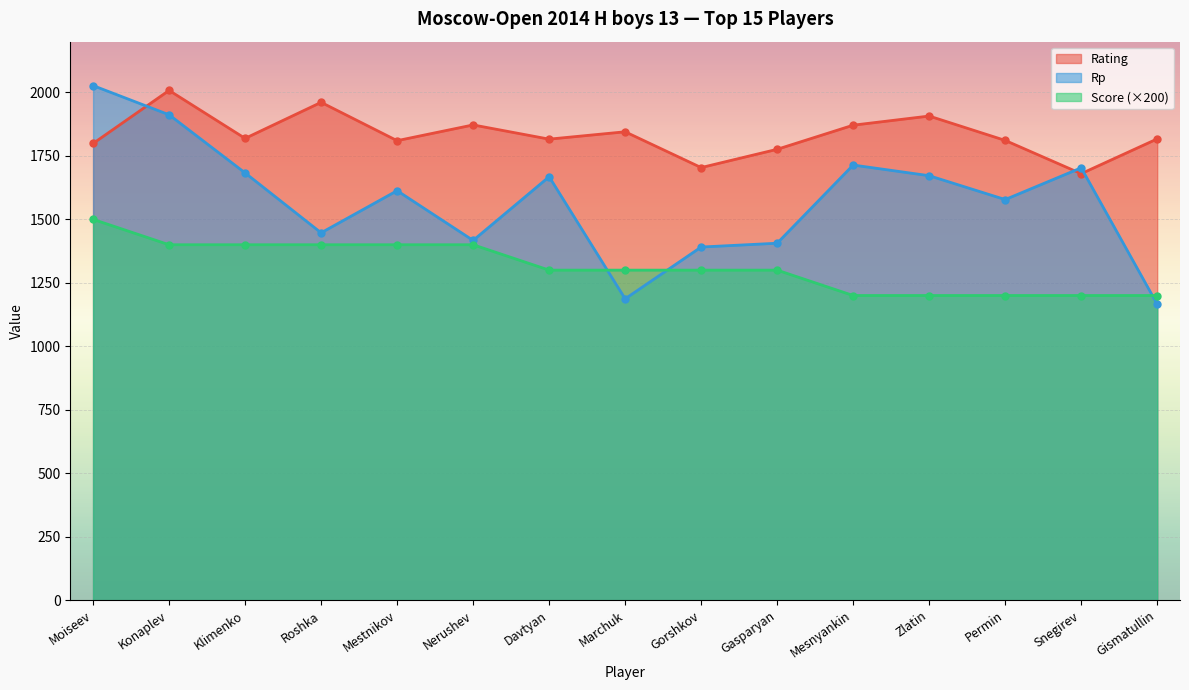

Reading left to right, extract all data points from this chart.

Rating: Moiseev=1799	Konaplev=2008	Klimenko=1819	Roshka=1961	Mestnikov=1810	Nerushev=1872	Davtyan=1816	Marchuk=1845	Gorshkov=1704	Gasparyan=1776	Mesnyankin=1871	Zlatin=1907	Permin=1811	Snegirev=1680	Gismatullin=1817
Rp: Moiseev=2027	Konaplev=1912	Klimenko=1683	Roshka=1447	Mestnikov=1613	Nerushev=1417	Davtyan=1668	Marchuk=1187	Gorshkov=1391	Gasparyan=1406	Mesnyankin=1714	Zlatin=1672	Permin=1578	Snegirev=1703	Gismatullin=1166
Score: Moiseev=1500	Konaplev=1400	Klimenko=1400	Roshka=1400	Mestnikov=1400	Nerushev=1400	Davtyan=1300	Marchuk=1300	Gorshkov=1300	Gasparyan=1300	Mesnyankin=1200	Zlatin=1200	Permin=1200	Snegirev=1200	Gismatullin=1200